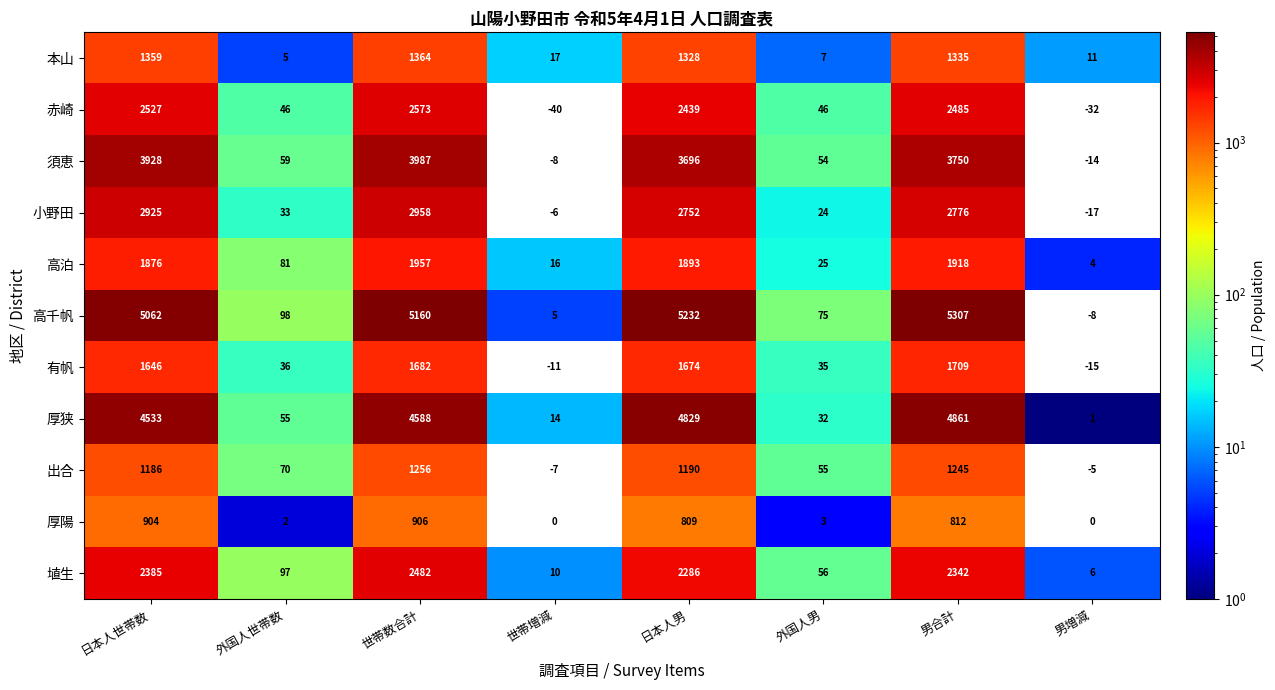

At 世帯数合計, list the series in order from smallest to largest.

厚陽, 出合, 本山, 有帆, 高泊, 埴生, 赤崎, 小野田, 須恵, 厚狭, 高千帆